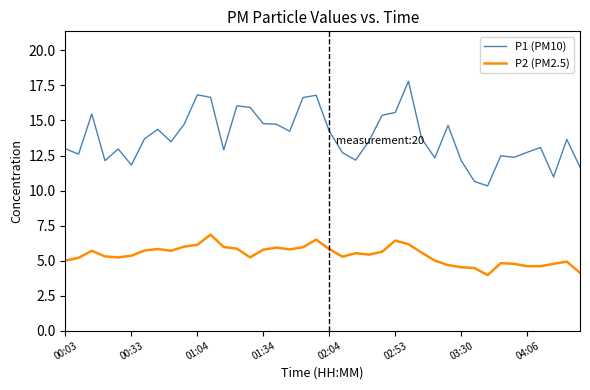

True or false: P2 (PM2.5) and P1 (PM10) cross at least once.

False